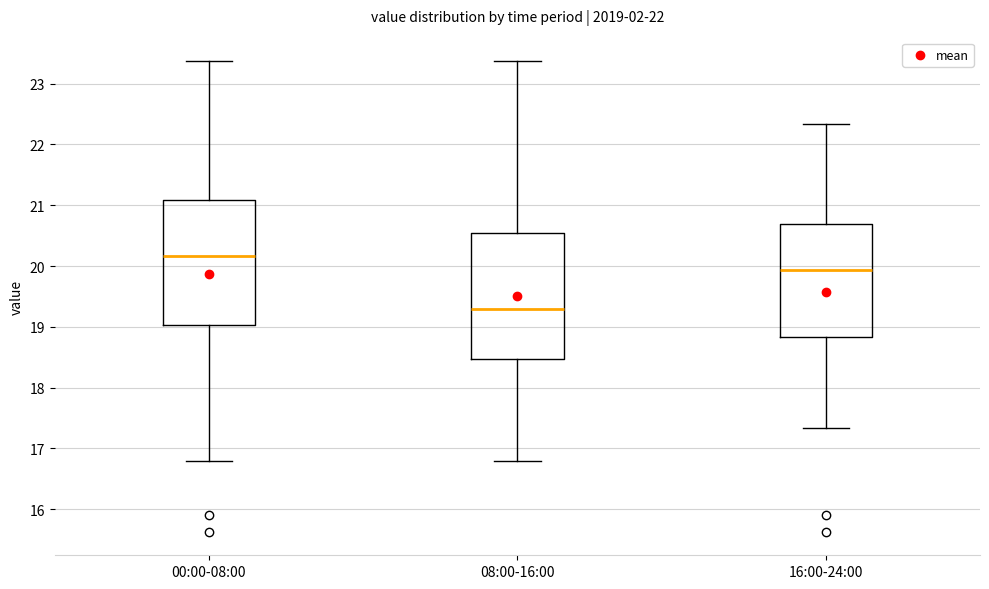

Reading left to right, transcribe this box plot: for each box, give where its median line is, the range the box spans, and where its two whiskers end, as read against the y-axis. The values are not printed on the chart, so give them approximately, as read against the axis.

00:00-08:00: median 20.2, box 19.0 to 21.1, whiskers 16.8 to 23.4
08:00-16:00: median 19.3, box 18.5 to 20.6, whiskers 16.8 to 23.4
16:00-24:00: median 19.9, box 18.8 to 20.7, whiskers 17.3 to 22.3